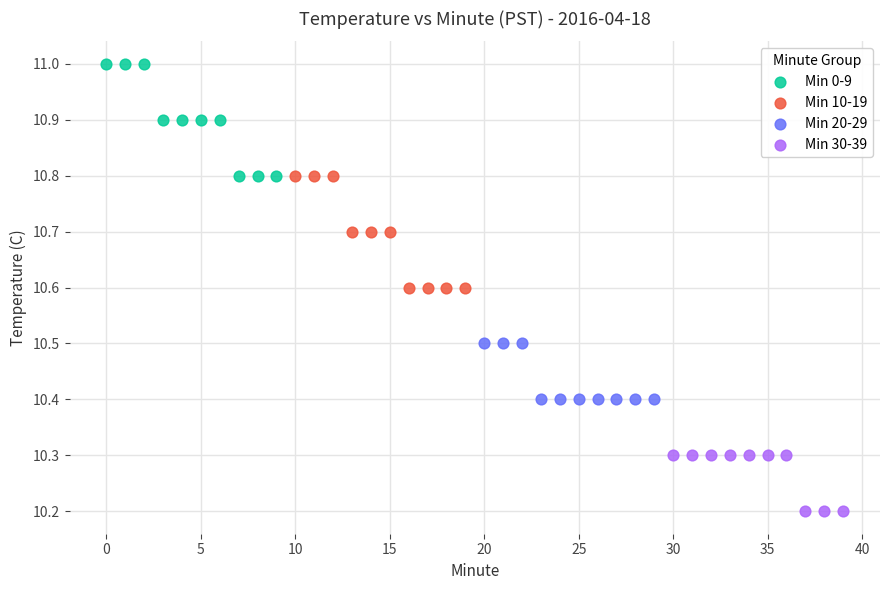

Which series contains the highest Y value?

Min 0-9